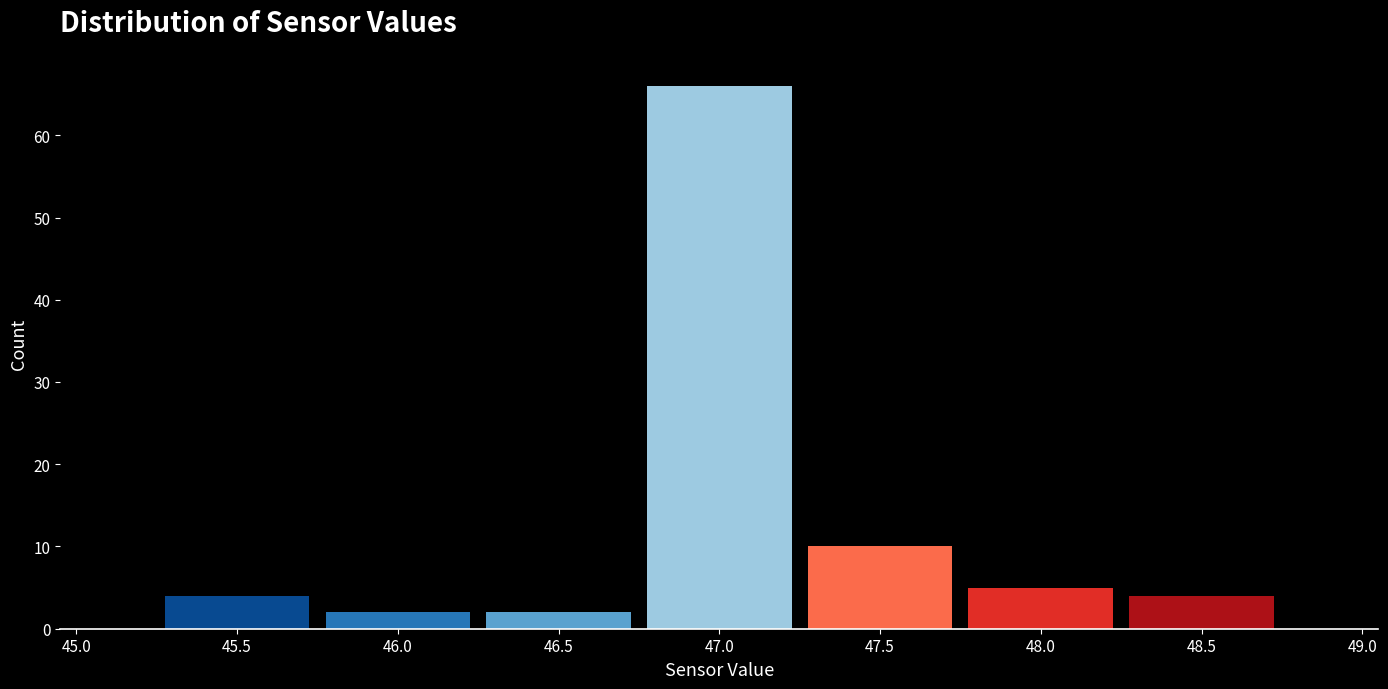

What is the height of the bar covering 46.75 to 47.25 on the x-axis? The values are not printed on the chart, so give them approximately, as read against the axis.

66